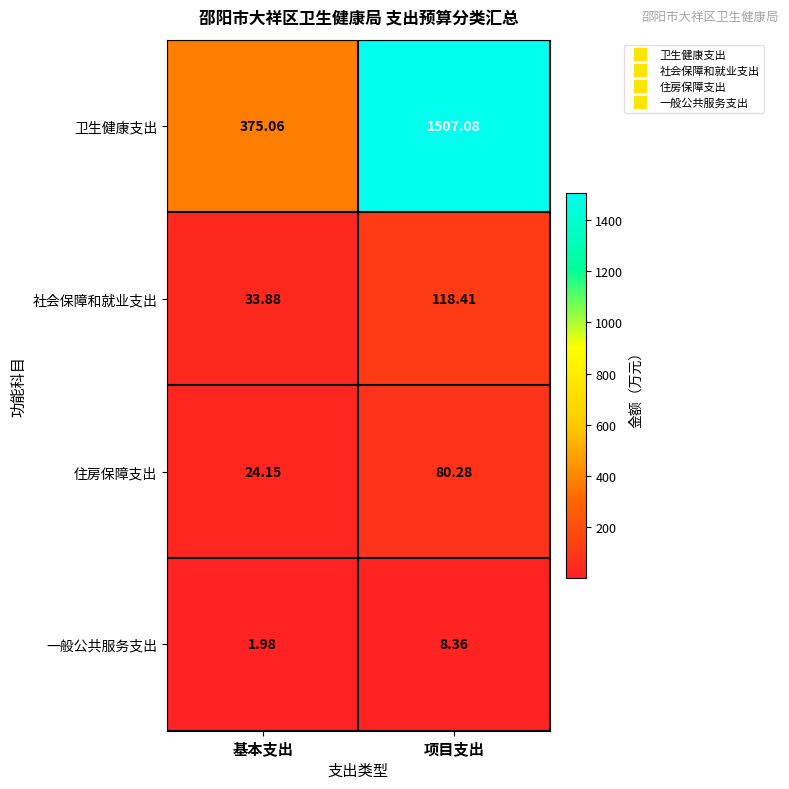

At which category is the sum across all series the highest?

项目支出